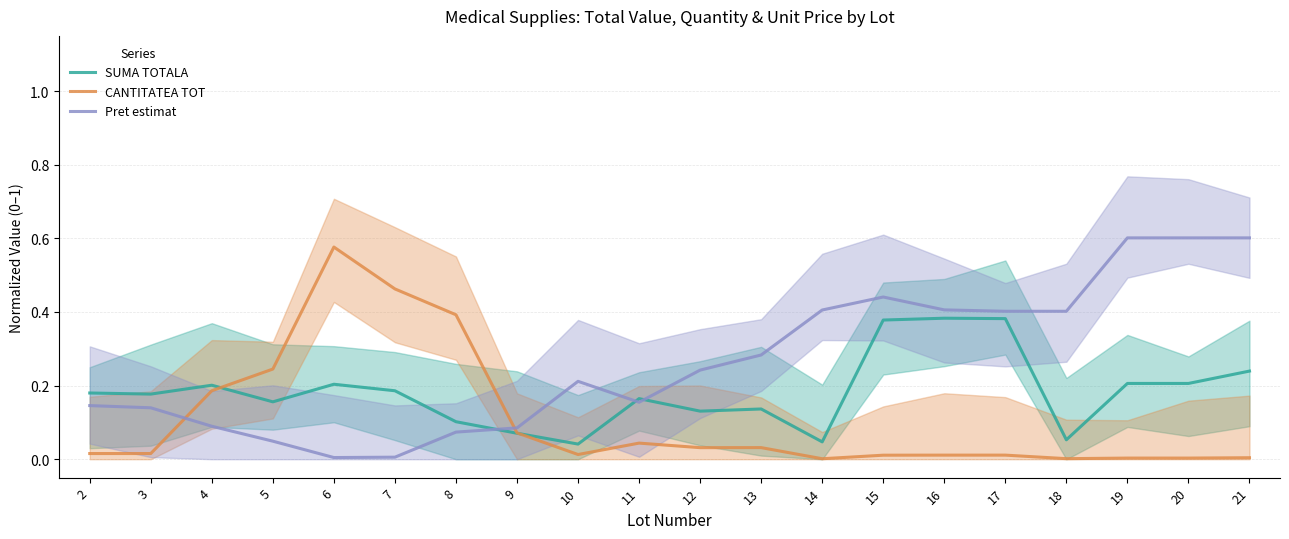

At which category does CANTITATEA TOT reach its first local peak?

6